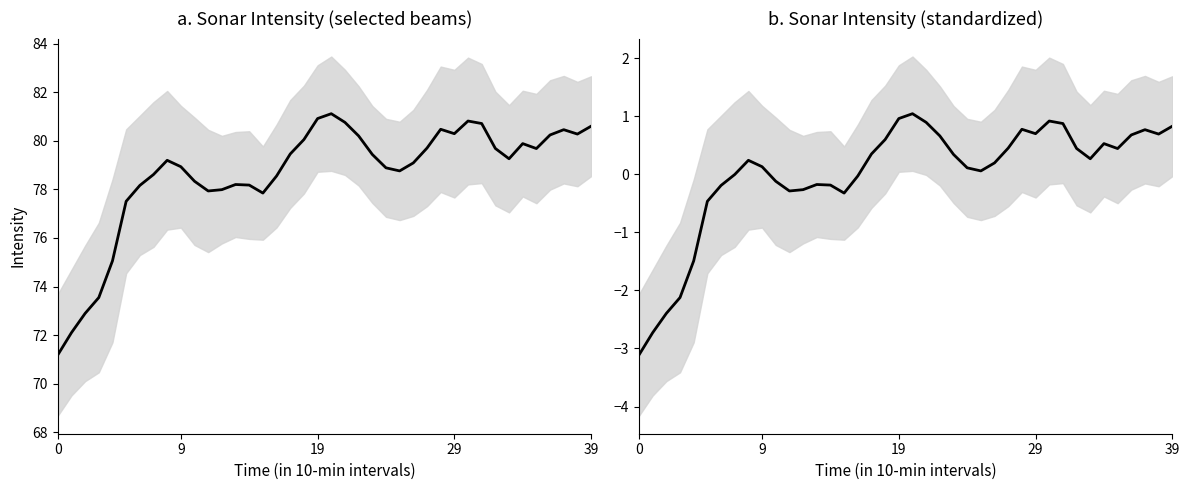

True or false: Standardized intensity has more than 2 points higher than both neighbors.

True